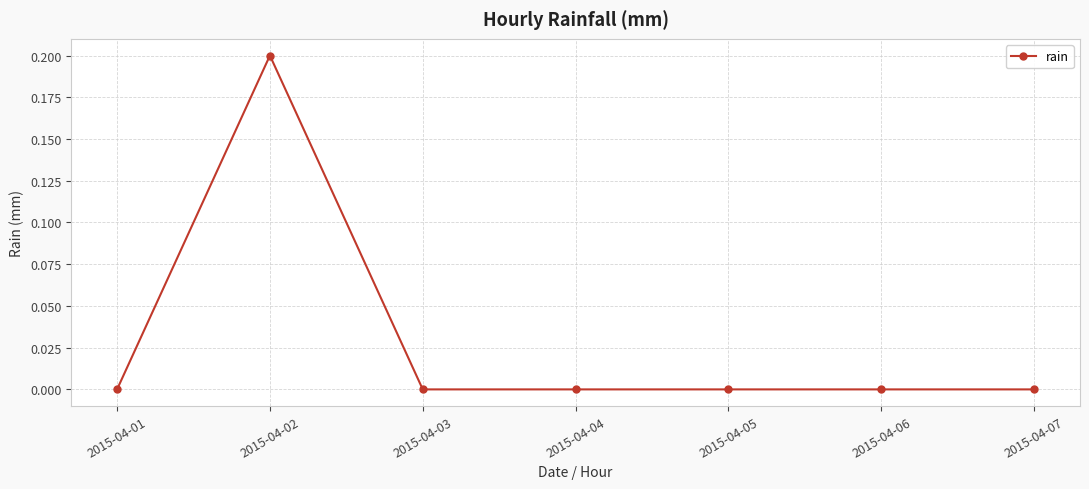

Is this an area chart (filled region under the line)?

No